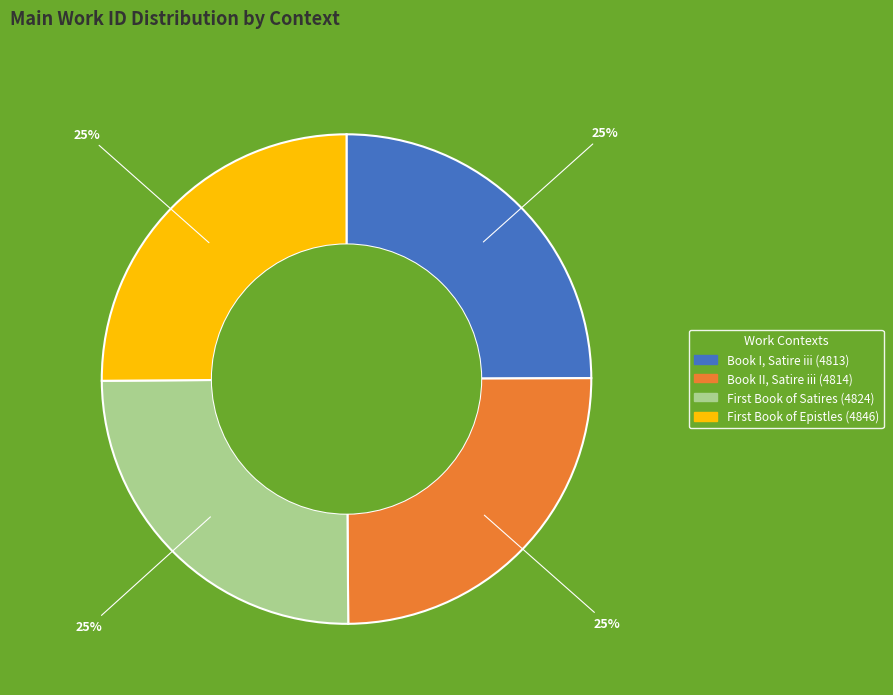

Is it true that Book II, Satire iii (4814) is 19% of the pie?

False